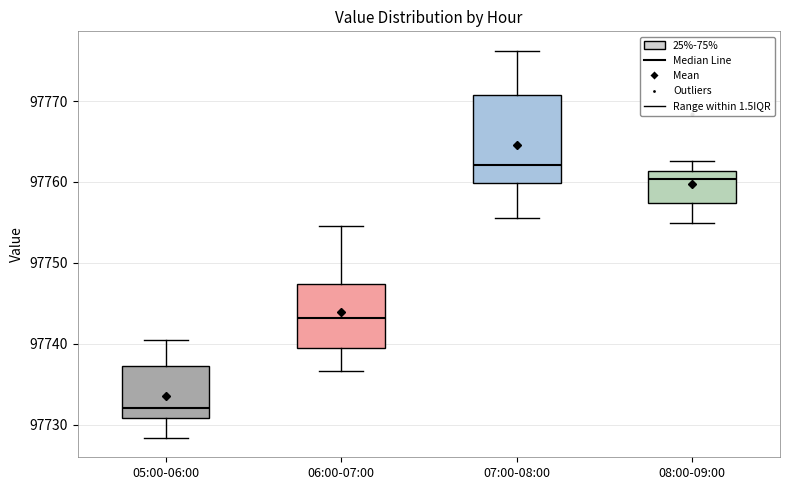

Reading left to right, transcribe this box plot: for each box, give where its median line is, the range the box spans, and where its two whiskers end, as read against the y-axis. The values are not printed on the chart, so give them approximately, as read against the axis.

05:00-06:00: median 97732, box 97731 to 97737, whiskers 97728 to 97740
06:00-07:00: median 97743, box 97740 to 97747, whiskers 97737 to 97755
07:00-08:00: median 97762, box 97760 to 97771, whiskers 97756 to 97776
08:00-09:00: median 97760, box 97757 to 97761, whiskers 97755 to 97763